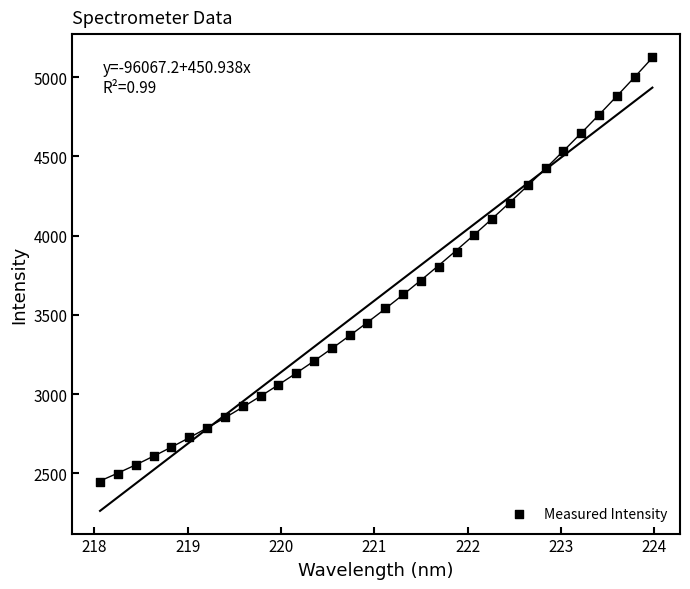

What is the range of X values (max minus min)?

5.9